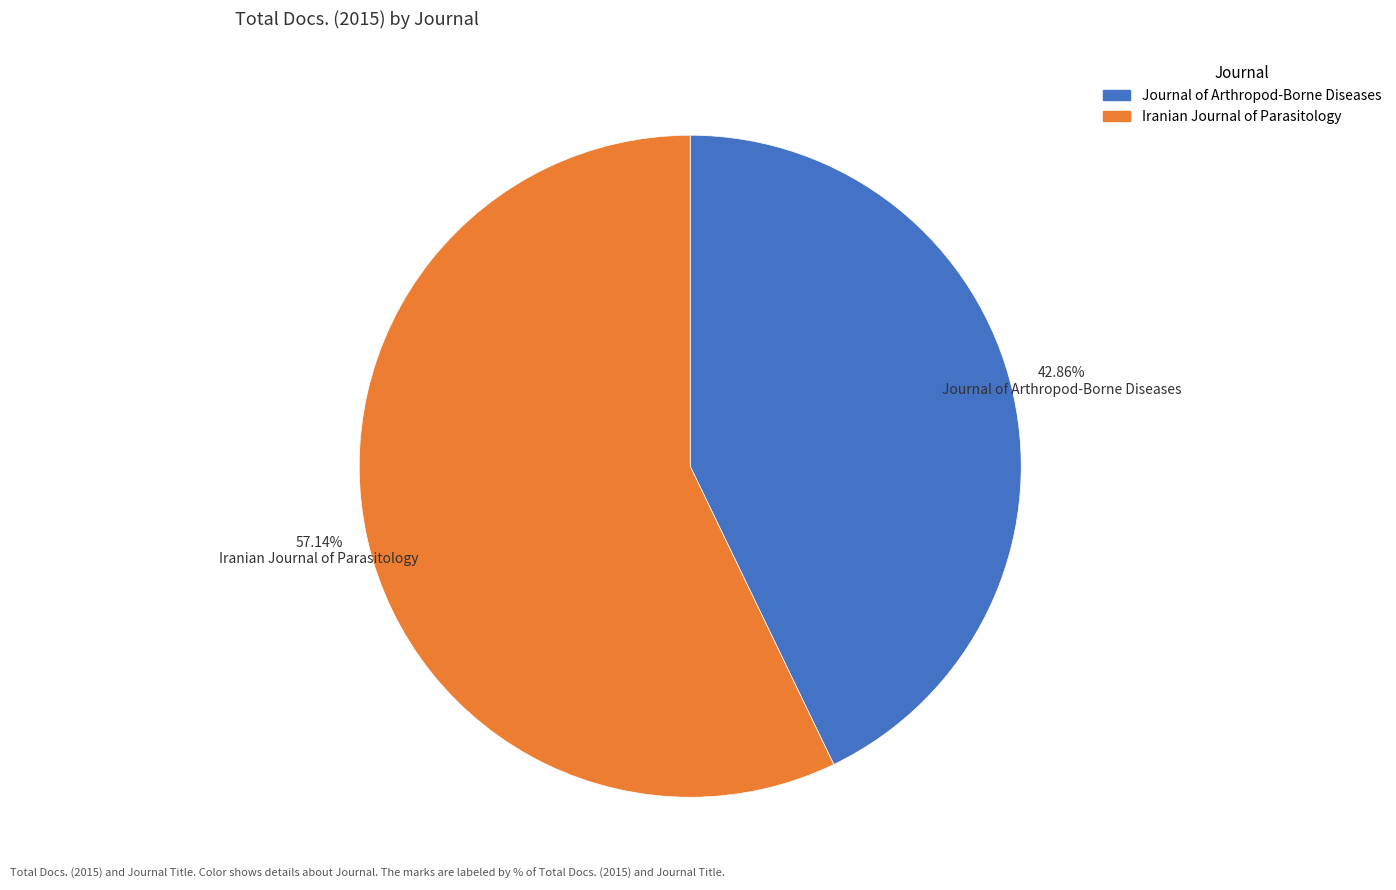

What percentage do Journal of Arthropod-Borne Diseases and Iranian Journal of Parasitology together represent?

100.0%